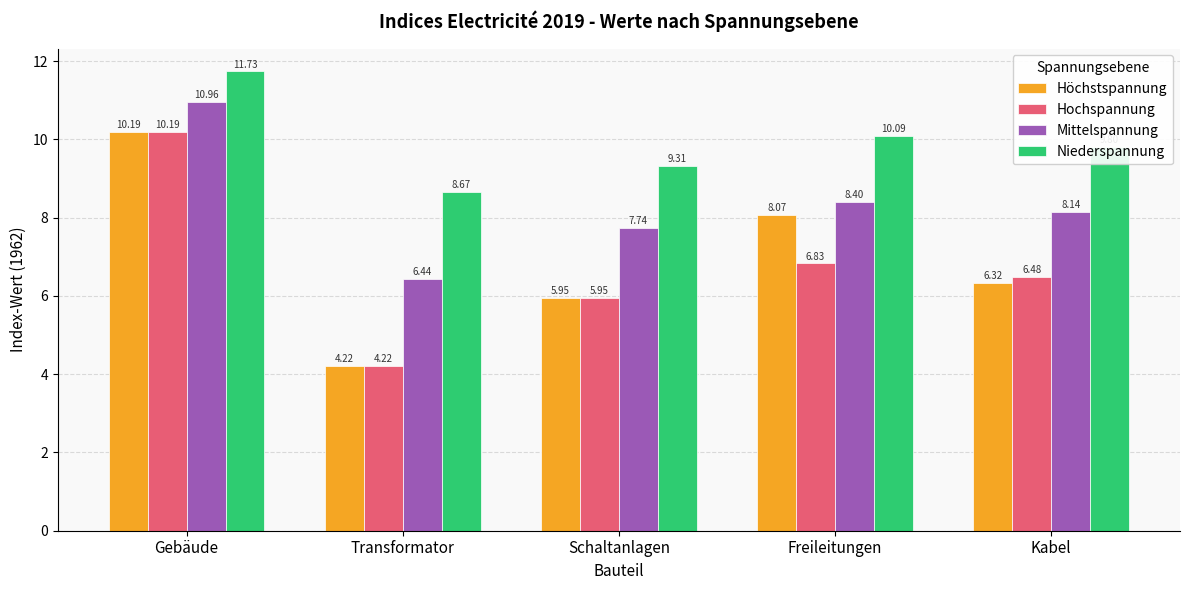

How many series are shown in this chart?

4